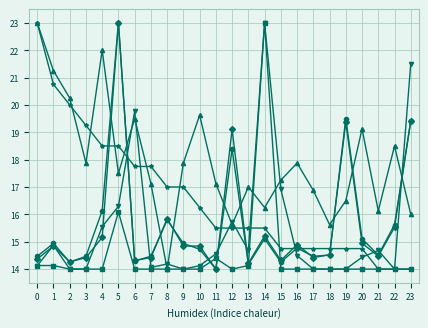

What is the greatest value displayed?

23.0